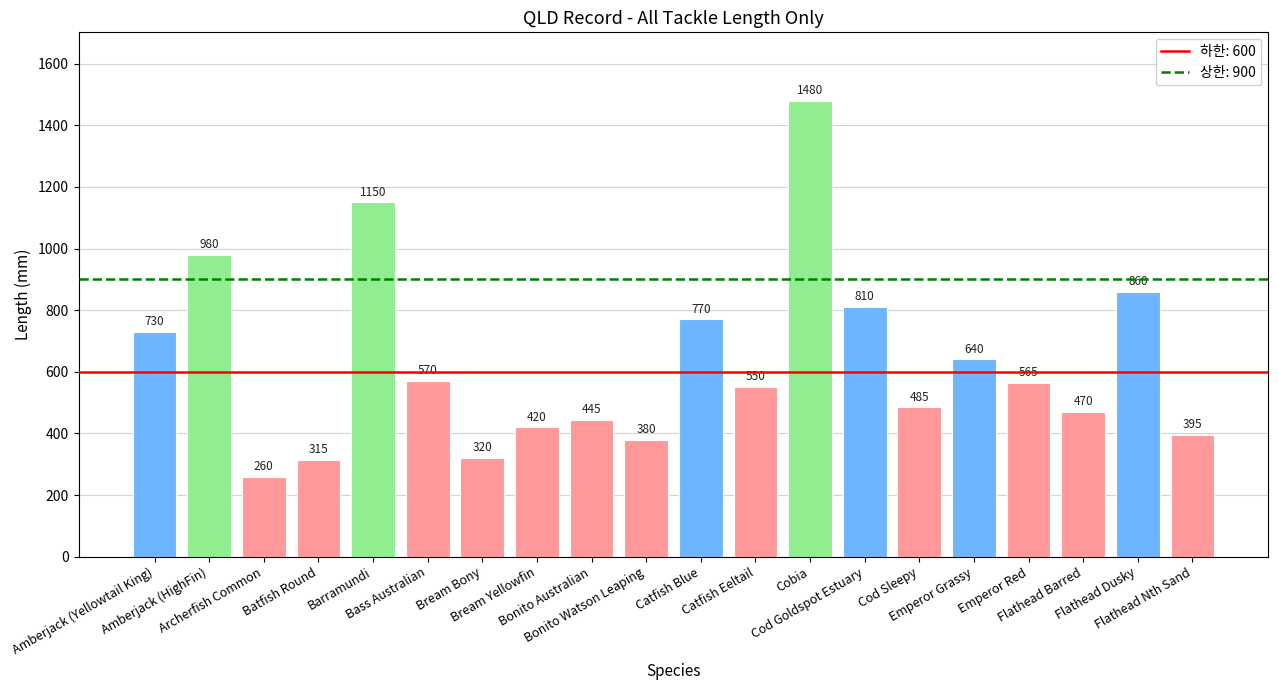

What is the average value?

630